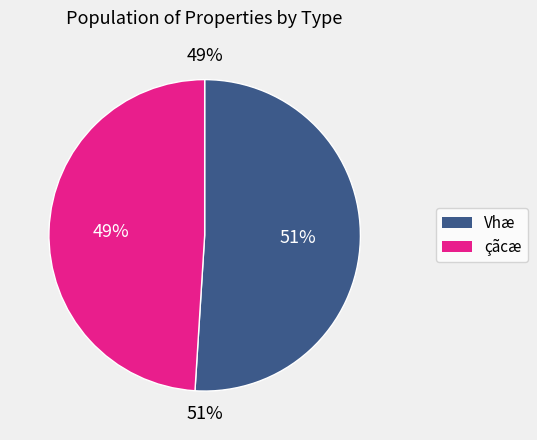

Is 2015-34000 the majority of the pie?

No